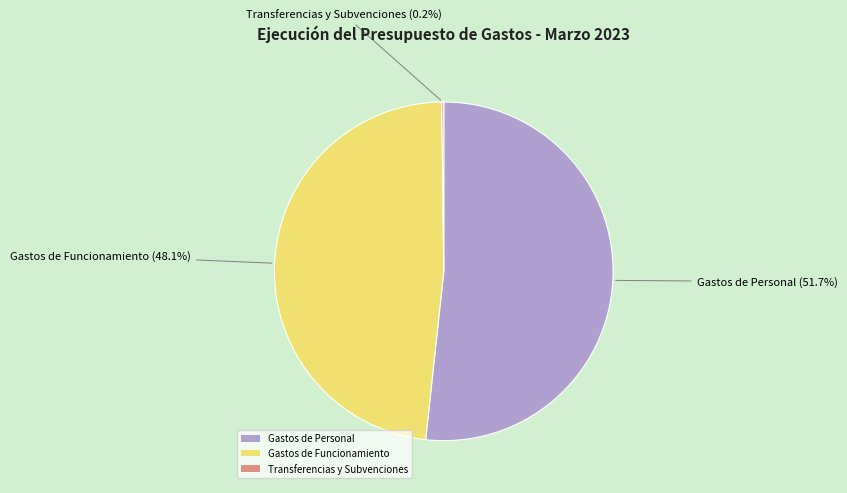

What percentage is NOT represented by Gastos de Personal?

48.3%